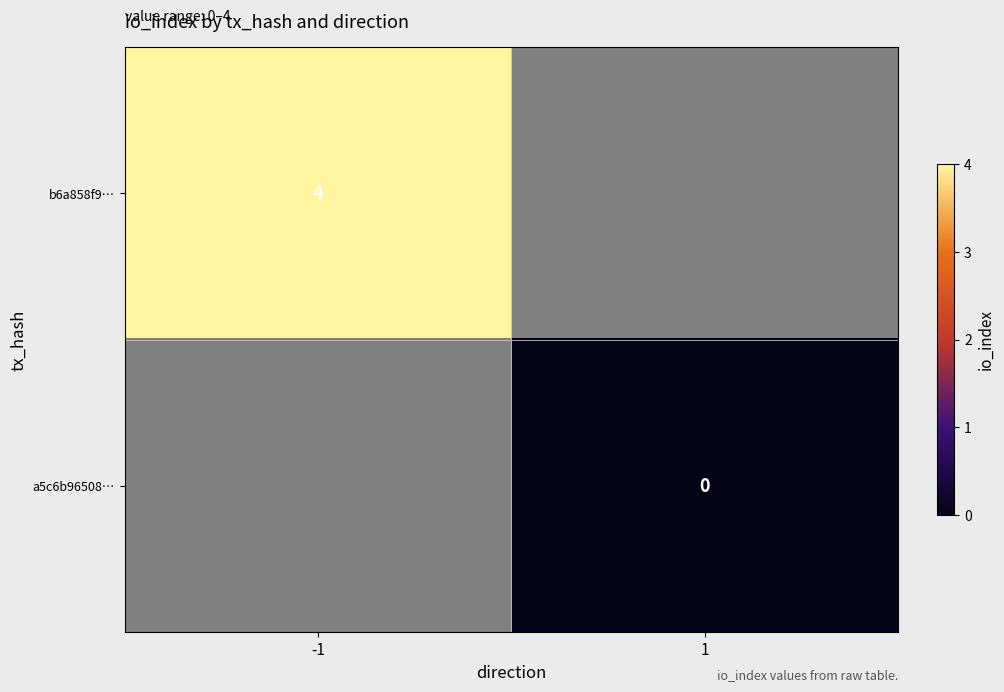

True or false: b6a858f9… has a value of 4 at -1.

True